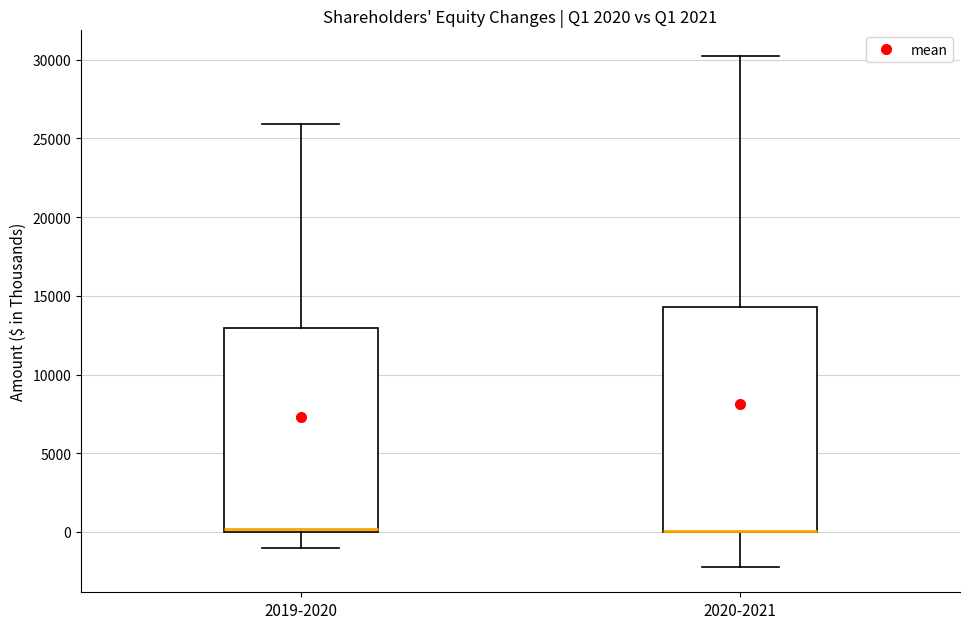

Comparing the boxes themselves (not the whiskers), which one is the tallest?

2020-2021